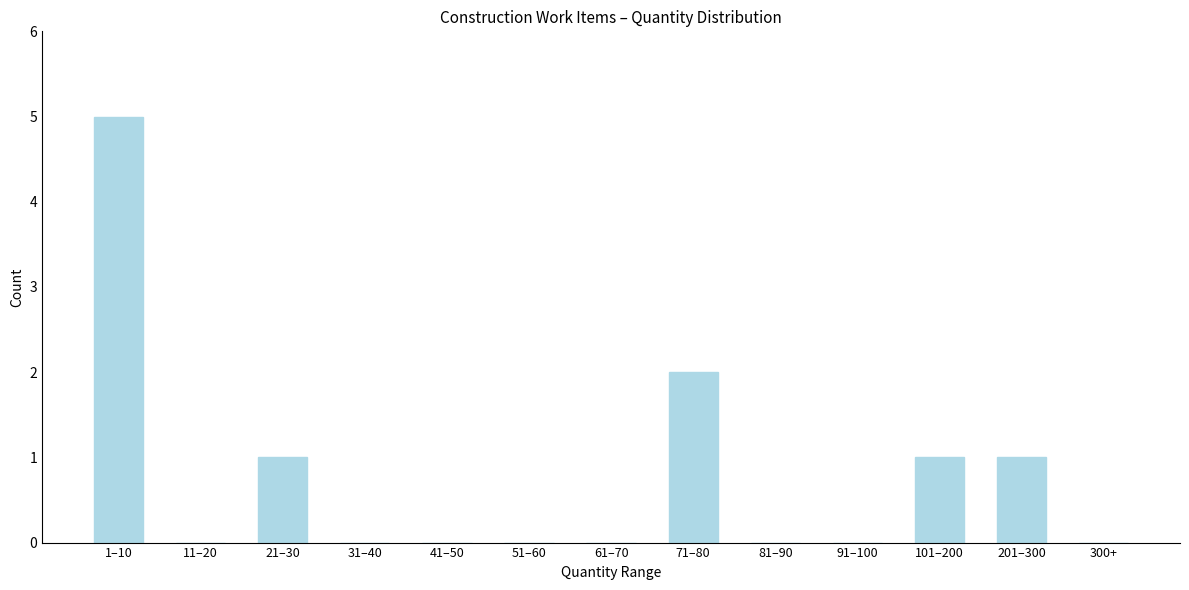

Reading right to left, what are all the values shown in this chart?

300+=0	201–300=1	101–200=1	91–100=0	81–90=0	71–80=2	61–70=0	51–60=0	41–50=0	31–40=0	21–30=1	11–20=0	1–10=5